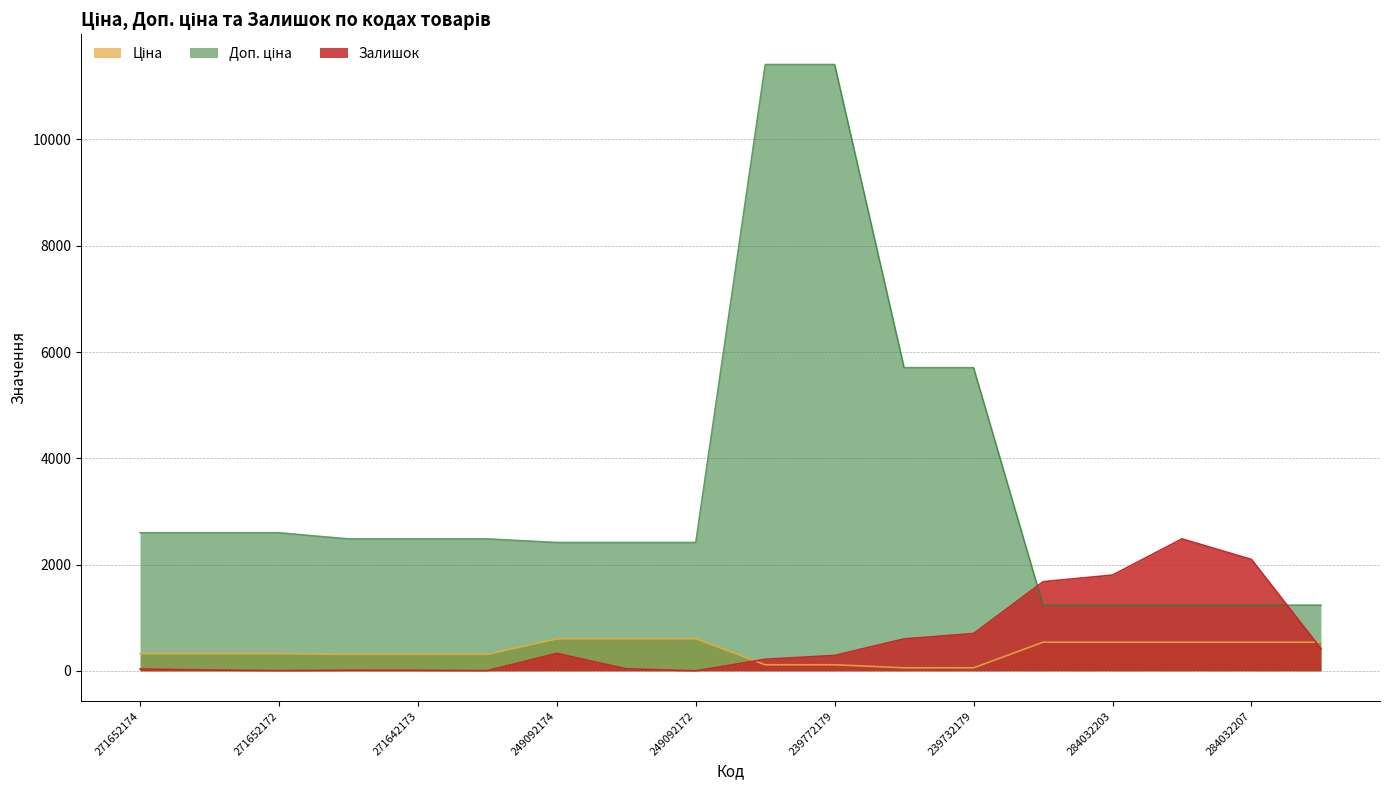

What is the greatest value displayed?

11410.0